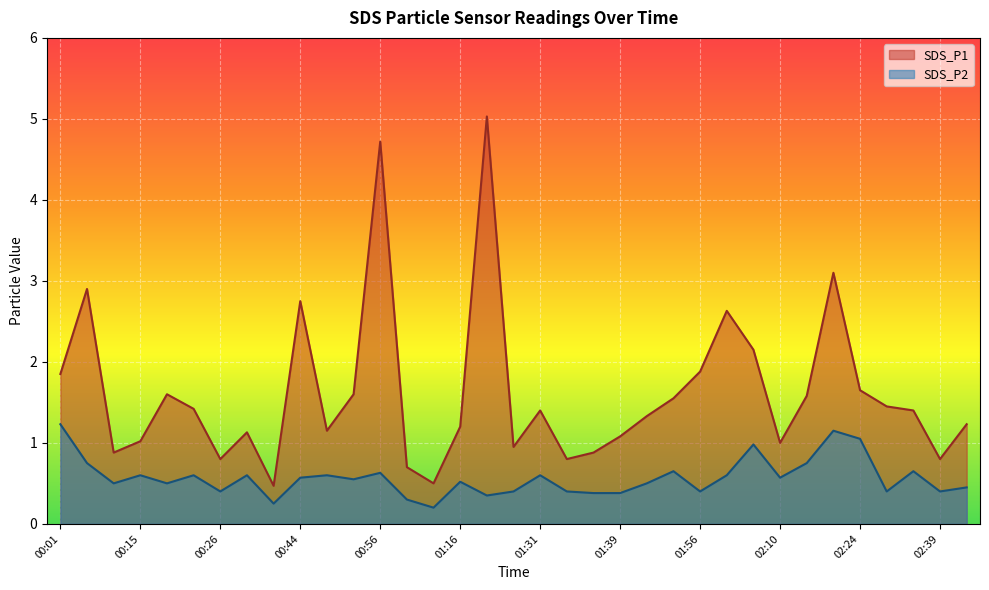

How many lines are shown in the chart?

2